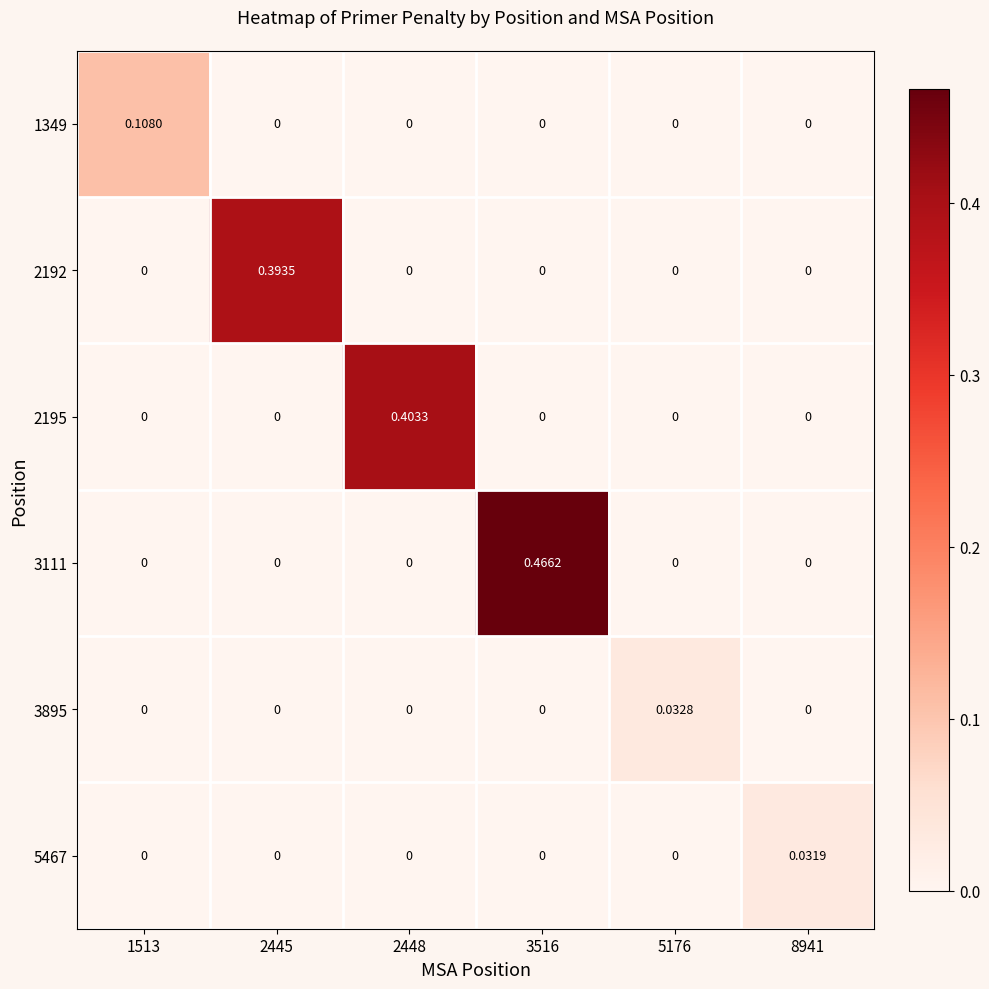

Between 5176 and 2445, which is larger?

5176